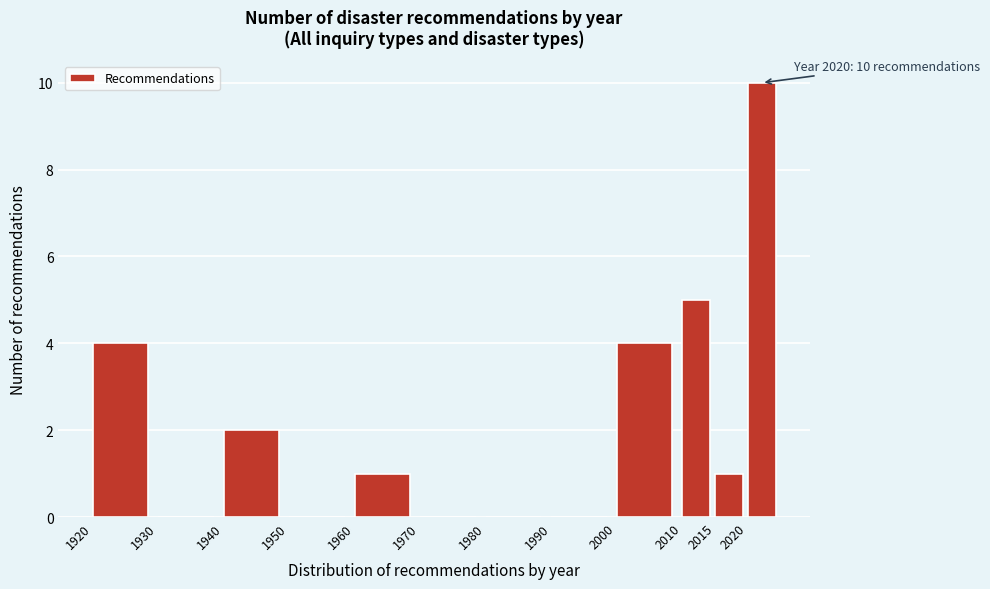

Which range on the x-axis has the tallest bar?

2020 to 2025